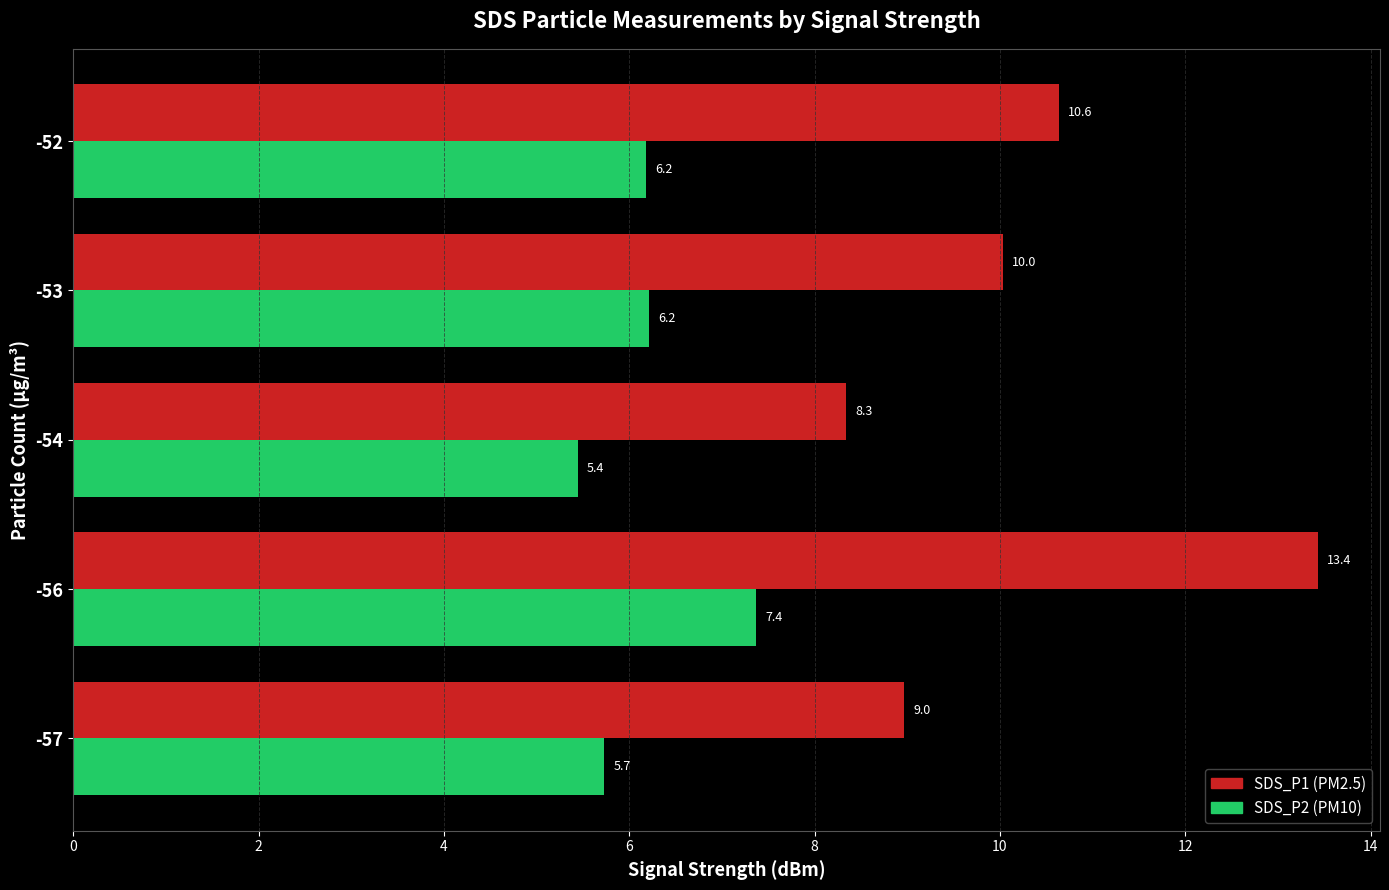

What is the spread (max minus min) of values at -54?

2.9